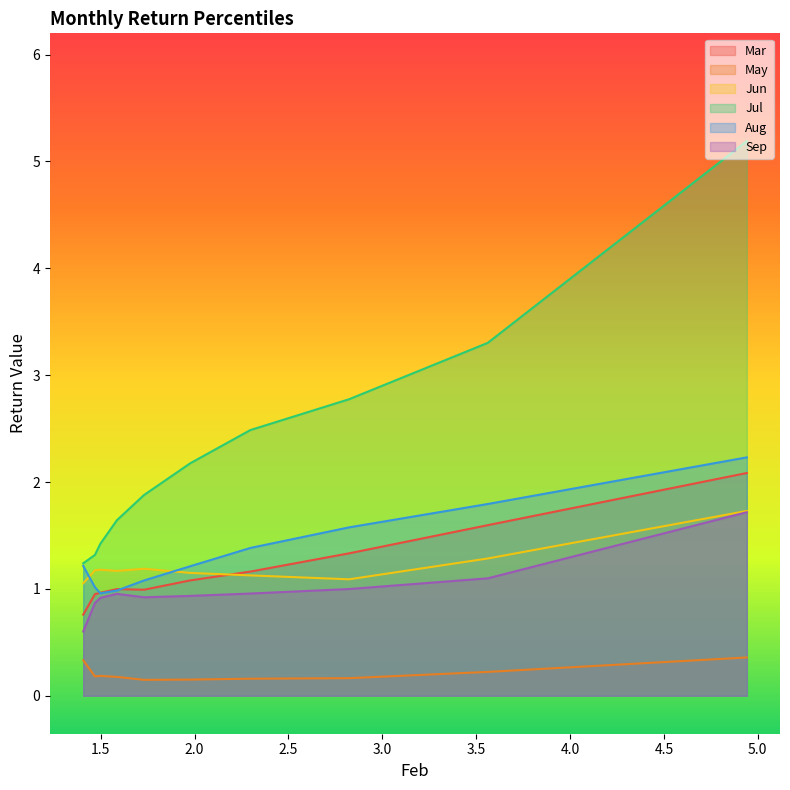

True or false: Jul and May cross at least once.

False